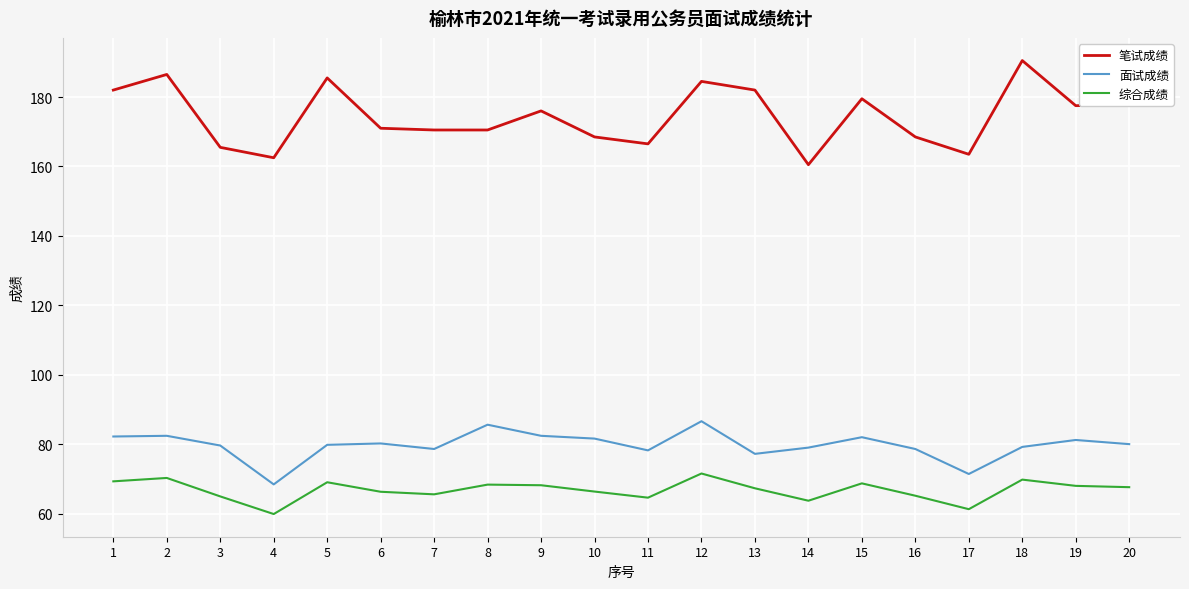

True or false: 面试成绩 and 笔试成绩 cross at least once.

False